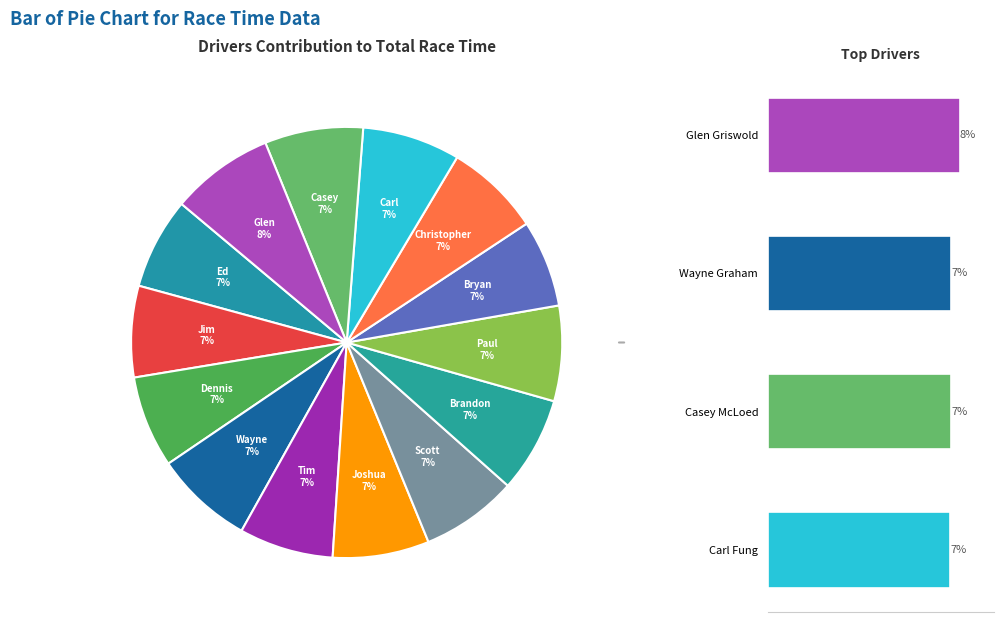

Is the sum of Glen Griswold and Wayne Graham greater than half?

No